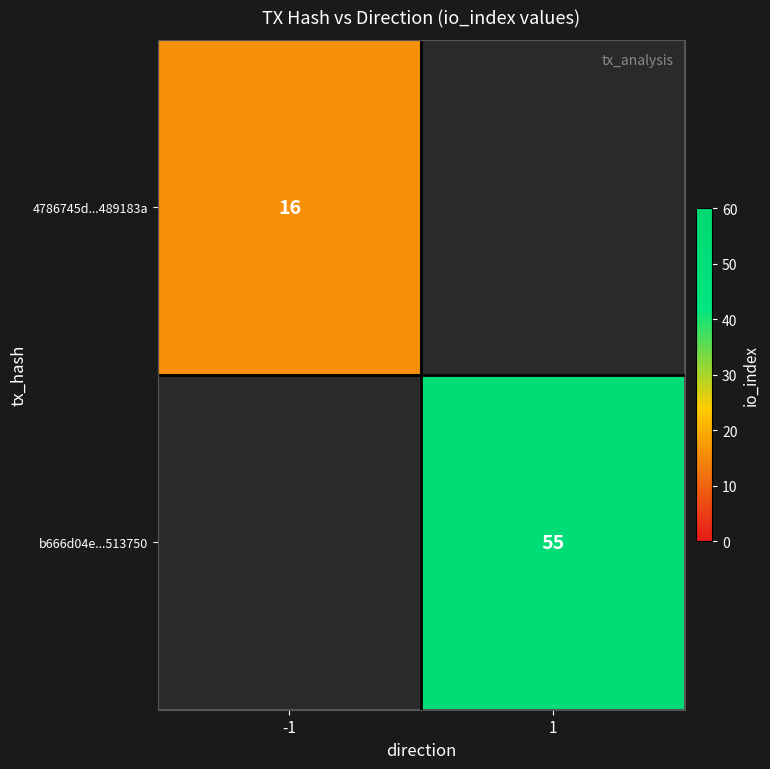

Which has a higher value, -1 or 1?

1